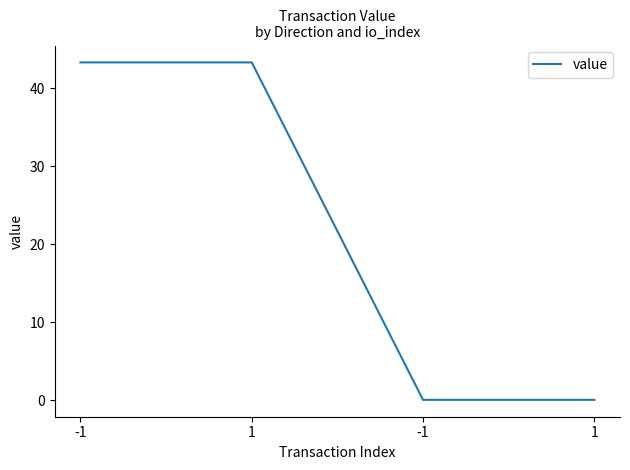

What is the greatest value displayed?

43.3